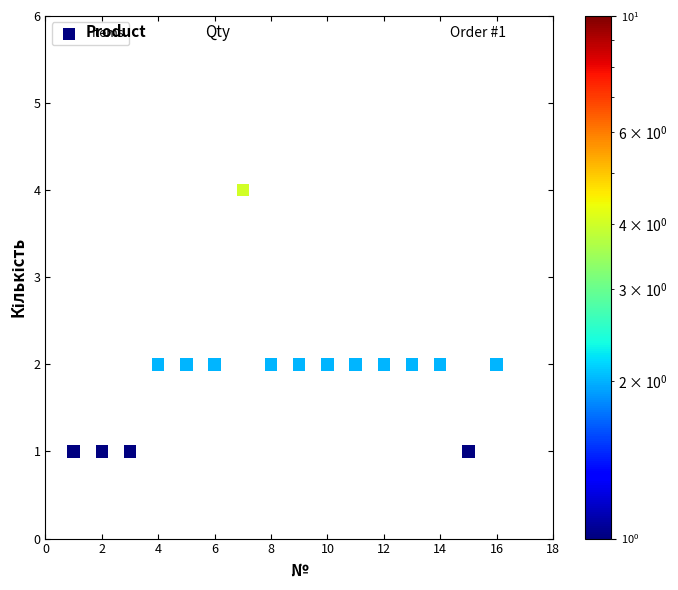

What is the range of X values (max minus min)?

15